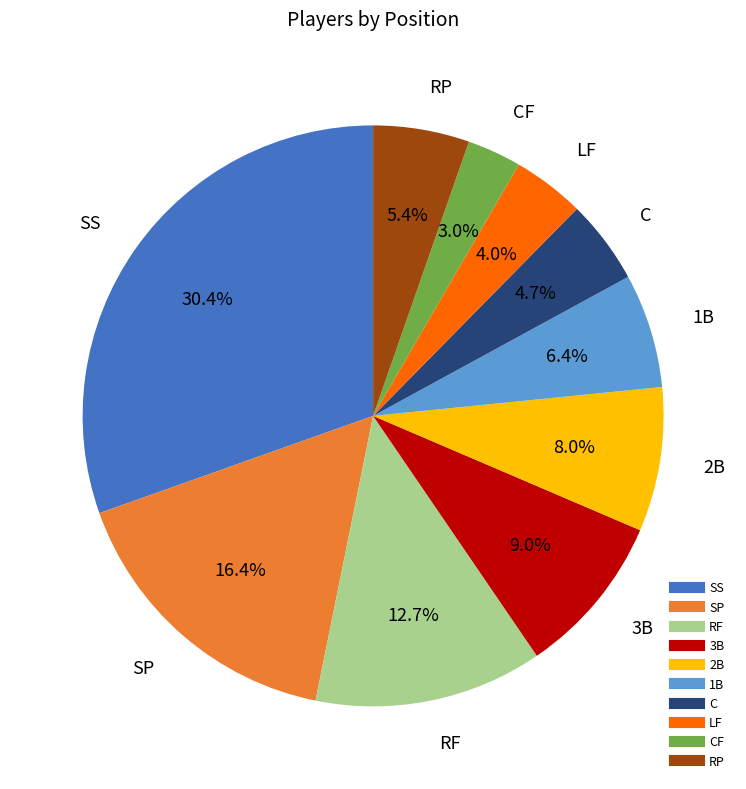

How many segments does this pie chart have?

10